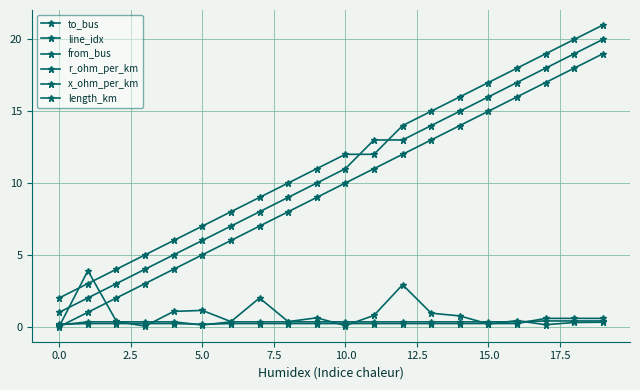

Which series has the widest spread of values?

to_bus